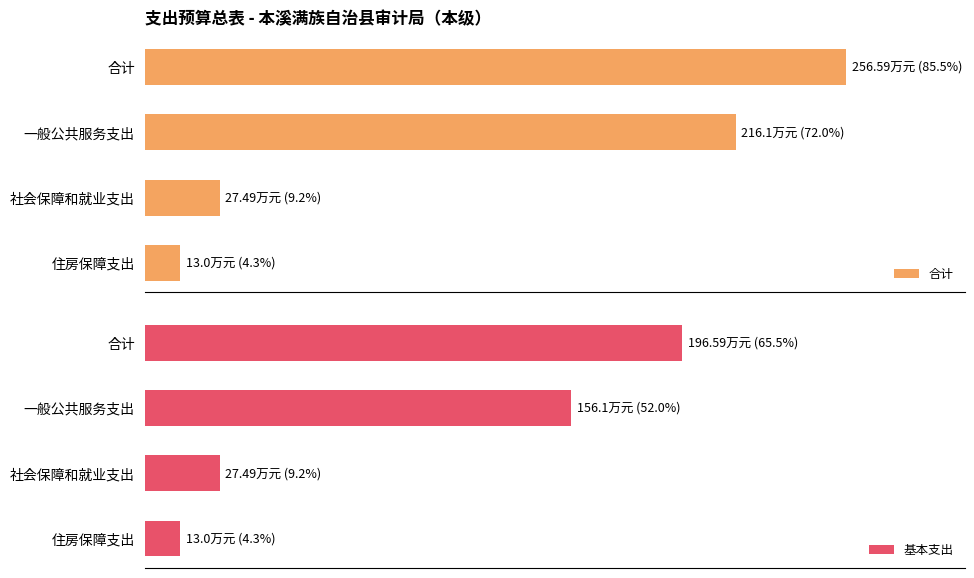

Is it true that 合计 equals 256.6 at 合计?

True